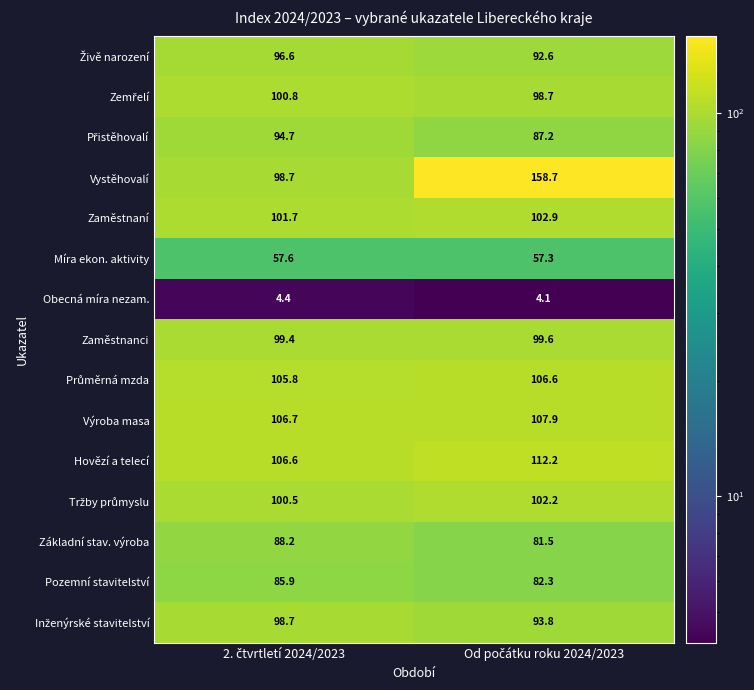

What is the sum of all Zaměstnanci values?

199.0